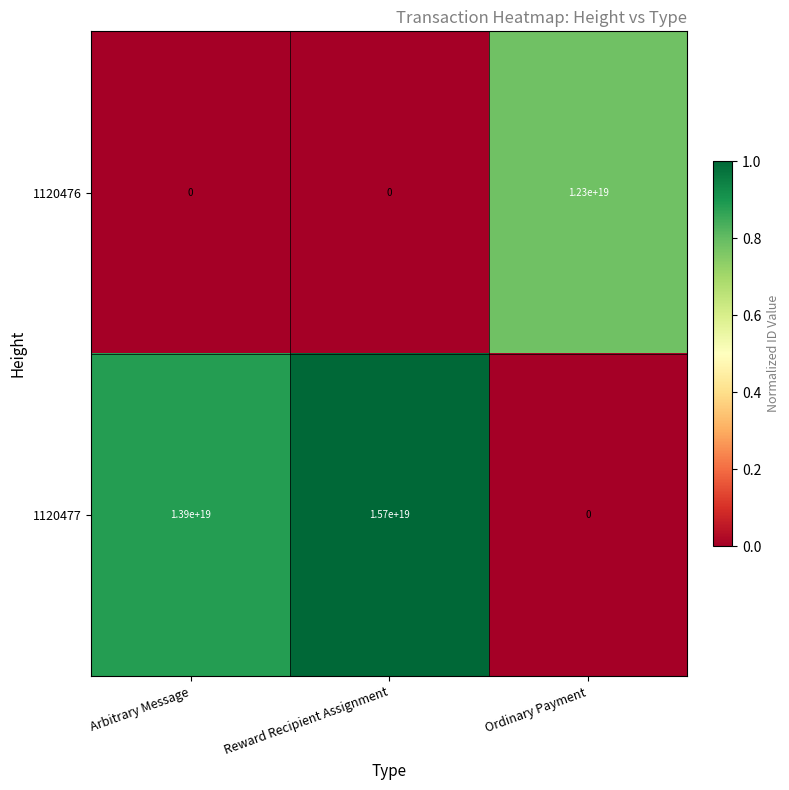

Which series has the largest total across all categories?

1120477